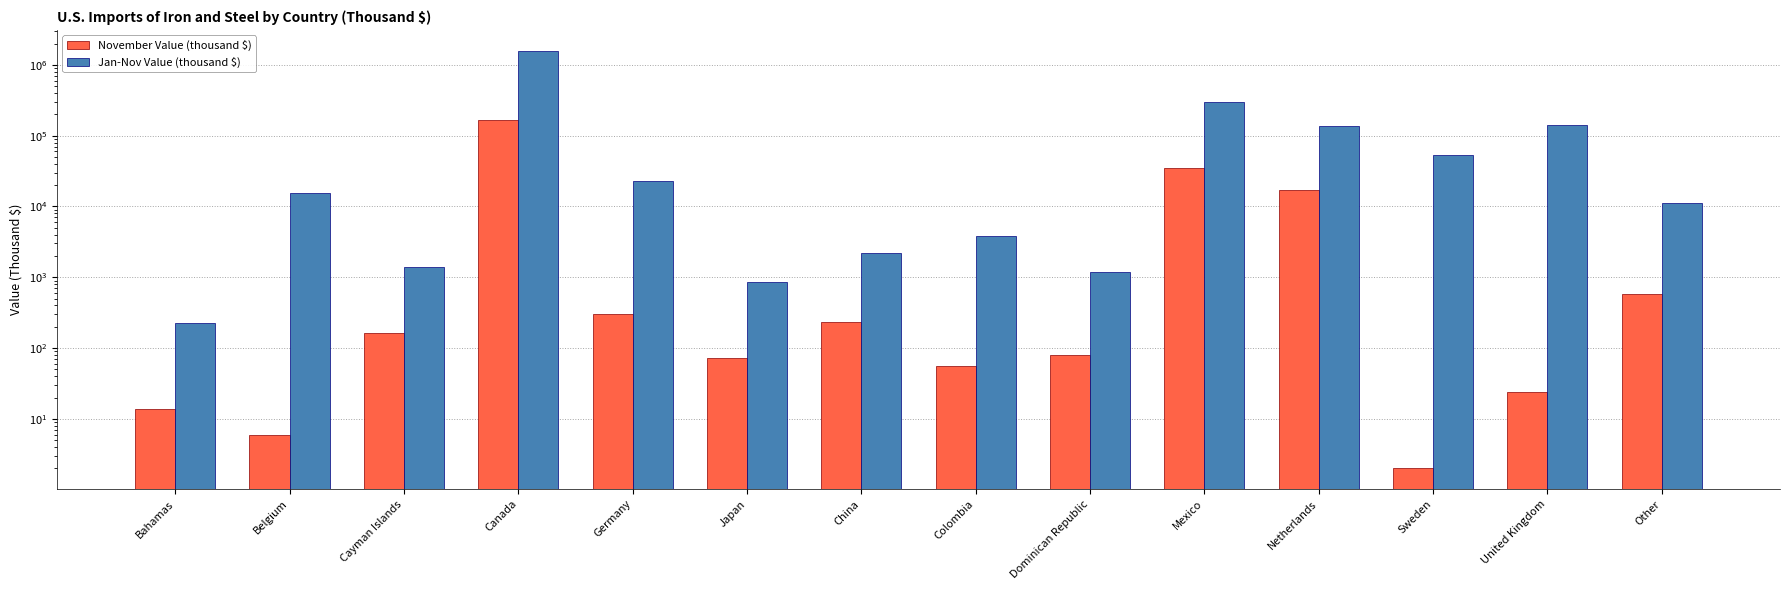

What is the total value across all series at Mexico?

331800